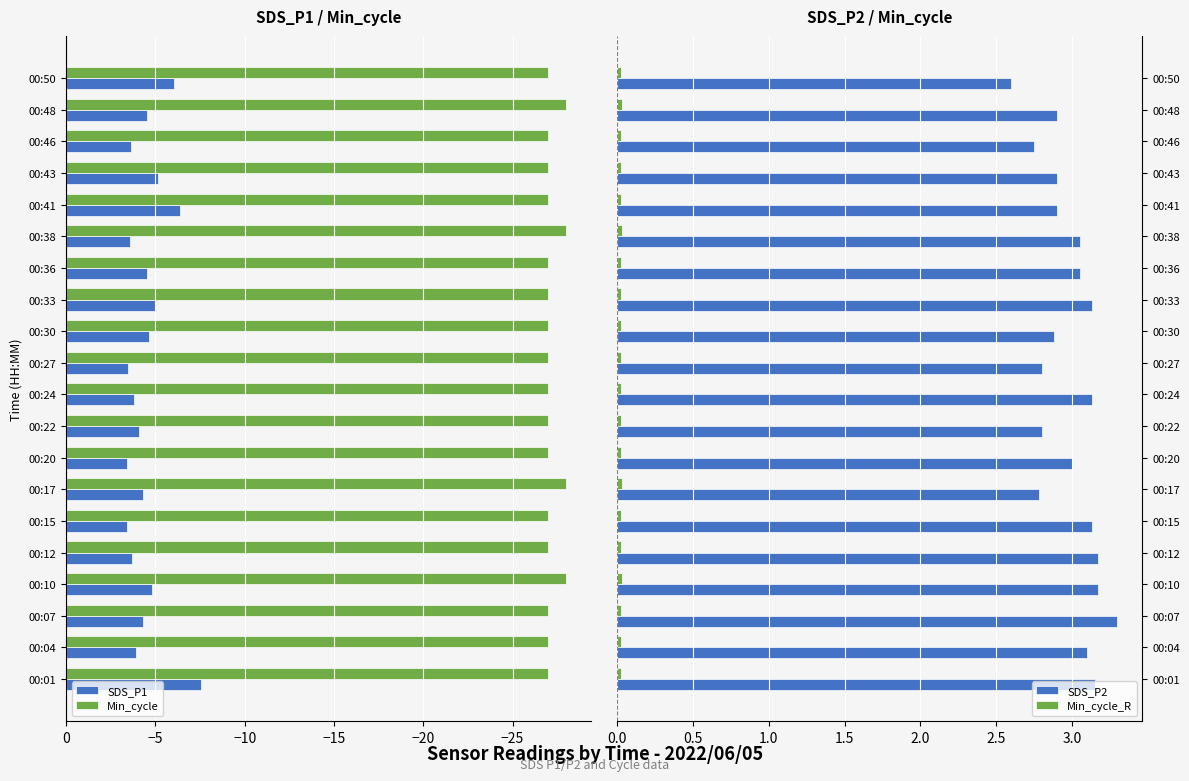

Is the value of Min_cycle at 00:30 greater than the value of SDS_P1 at 00:50?

No